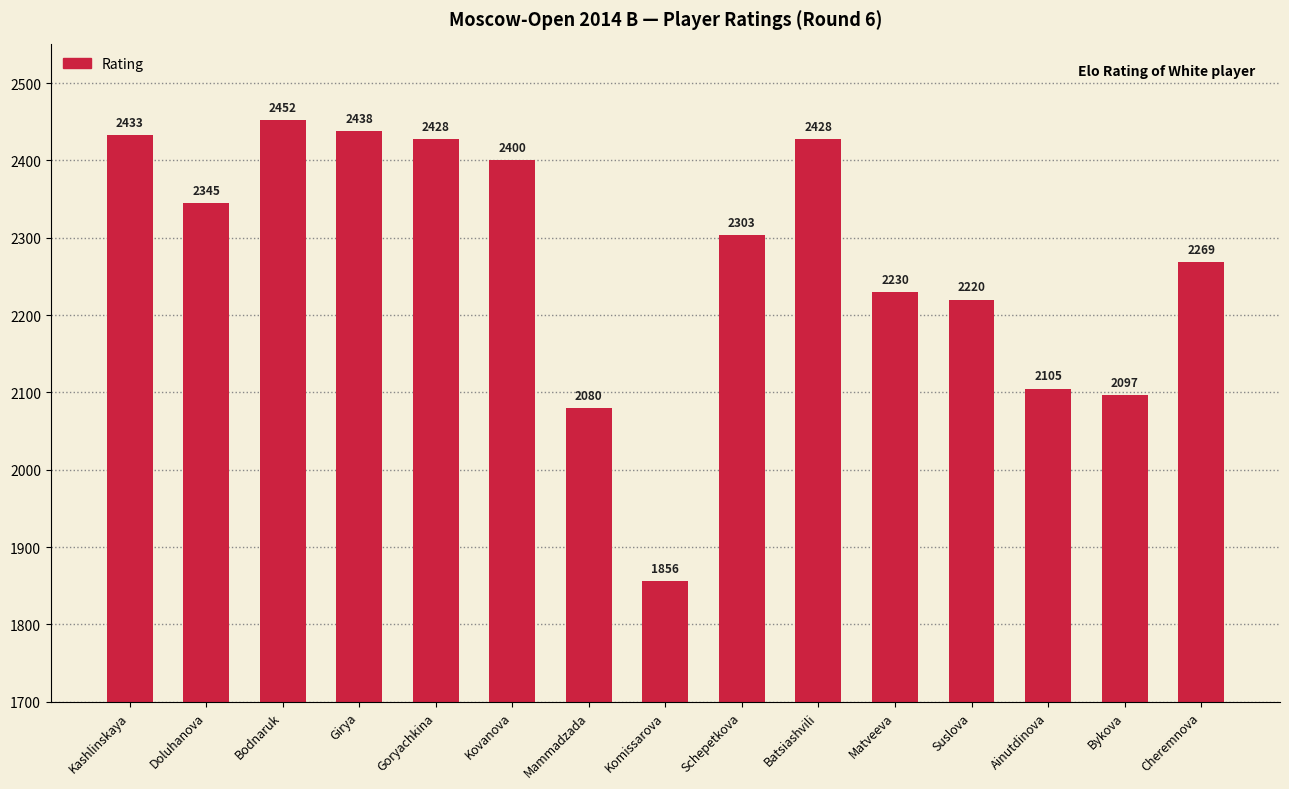

Count the number of categories in the chart.

15